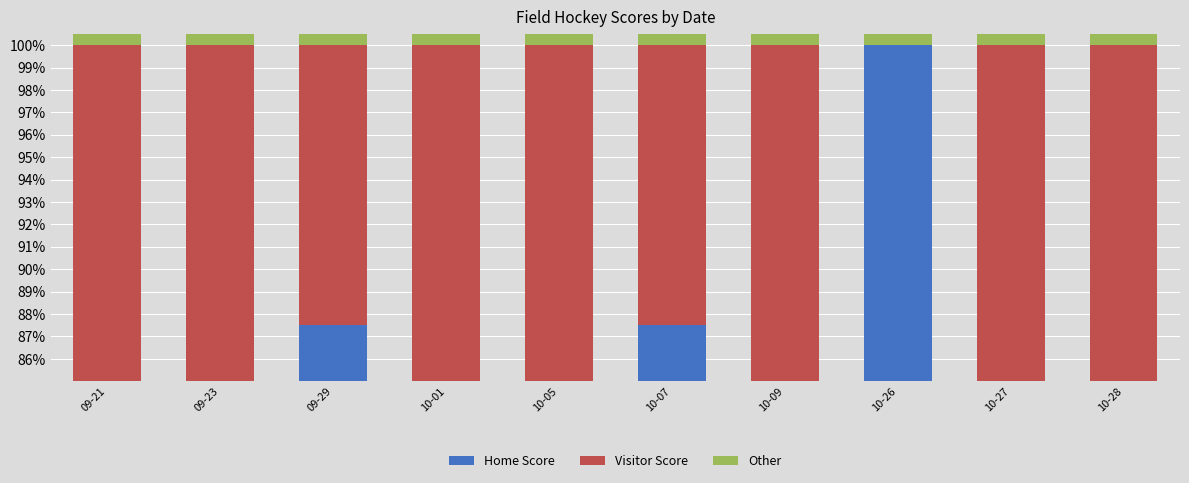

Reading left to right, what are all the values shown in this chart?

Home Score: 0.0	80.0	87.5	0.0	75.0	87.5	0.0	100.0	16.7	75.0
Visitor Score: 100.0	20.0	12.5	100.0	25.0	12.5	100.0	0.0	83.3	25.0
Other: 0.5	0.5	0.5	0.5	0.5	0.5	0.5	0.5	0.5	0.5